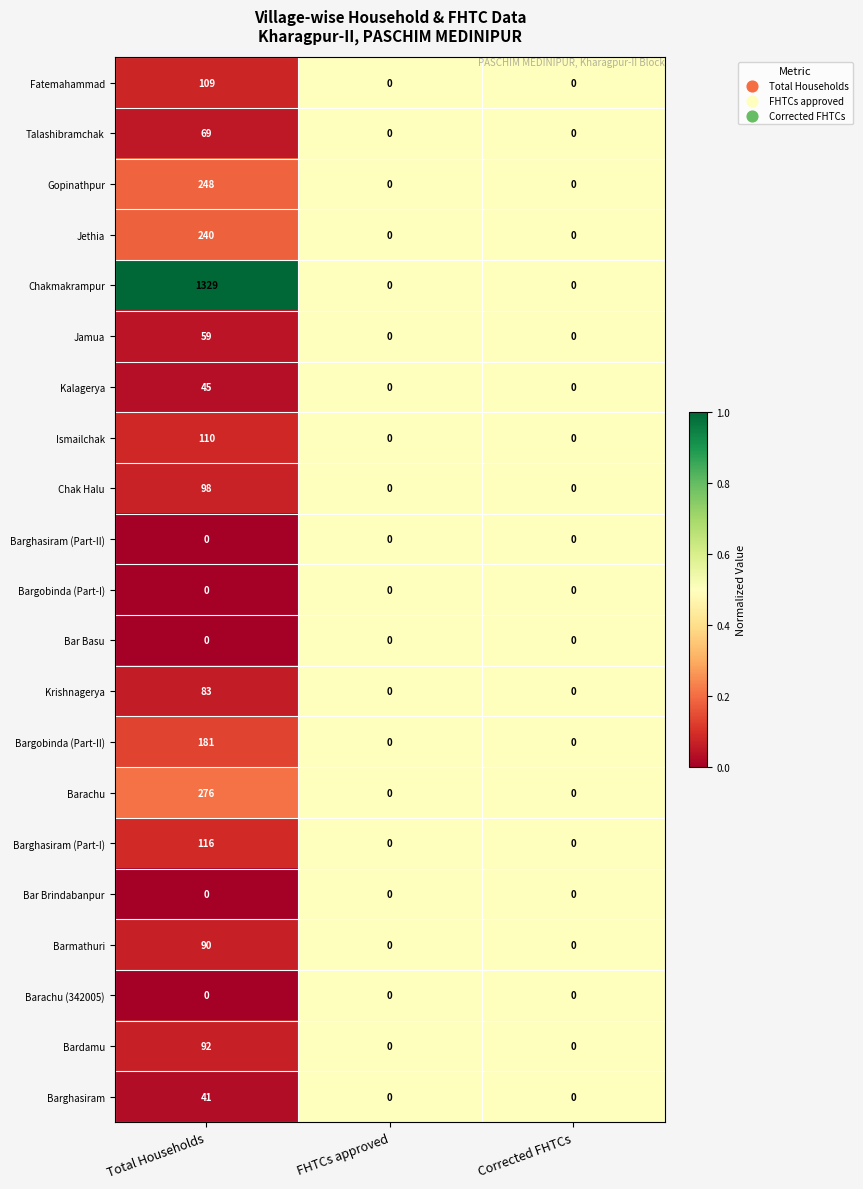

The Talashibramchak series shows -39 at Corrected FHTCs. True or false?

False